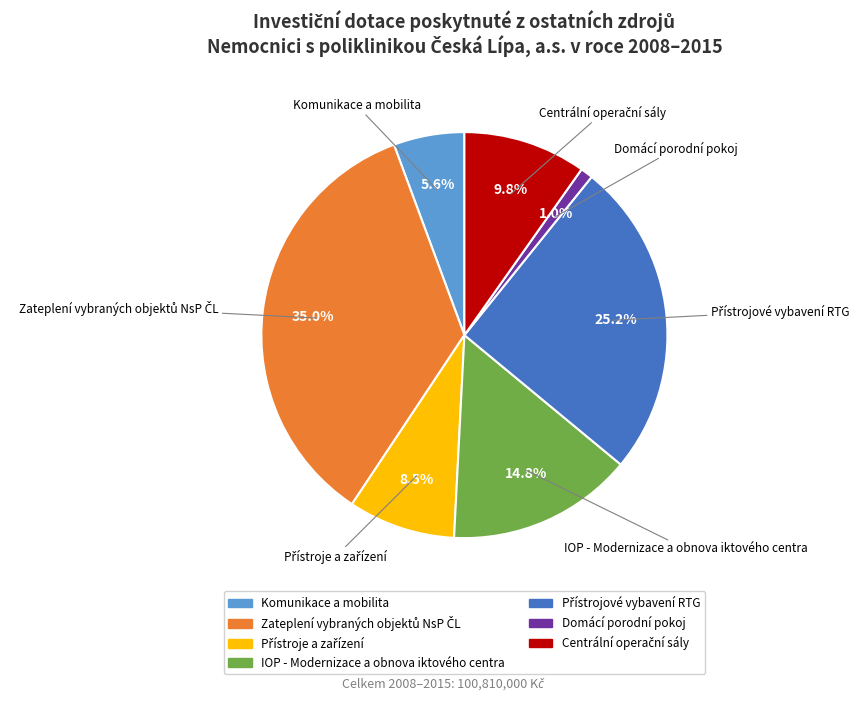

How much of the chart is everything except Domácí porodní pokoj?

99.0%